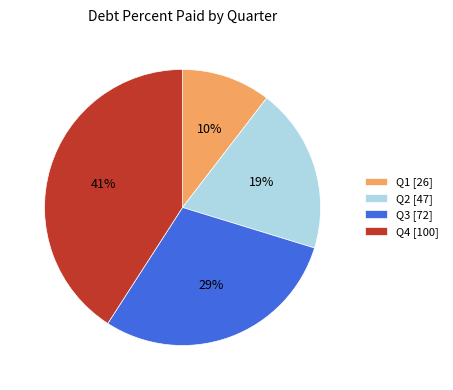

Rank the categories by value from lowest to highest.

Q1 [26], Q2 [47], Q3 [72], Q4 [100]